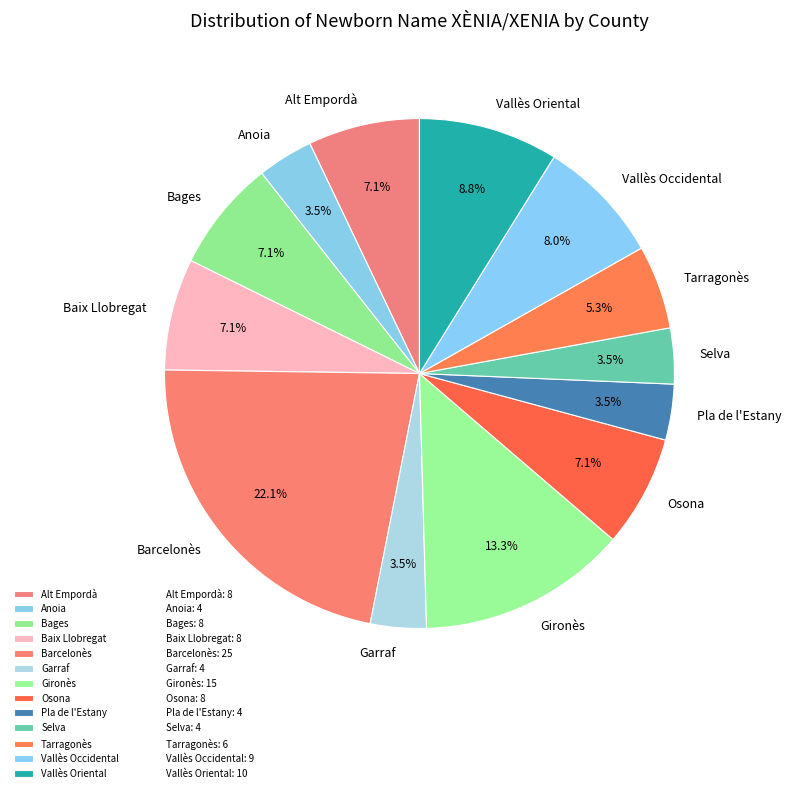

True or false: Barcelonès accounts for 22% of the total.

True